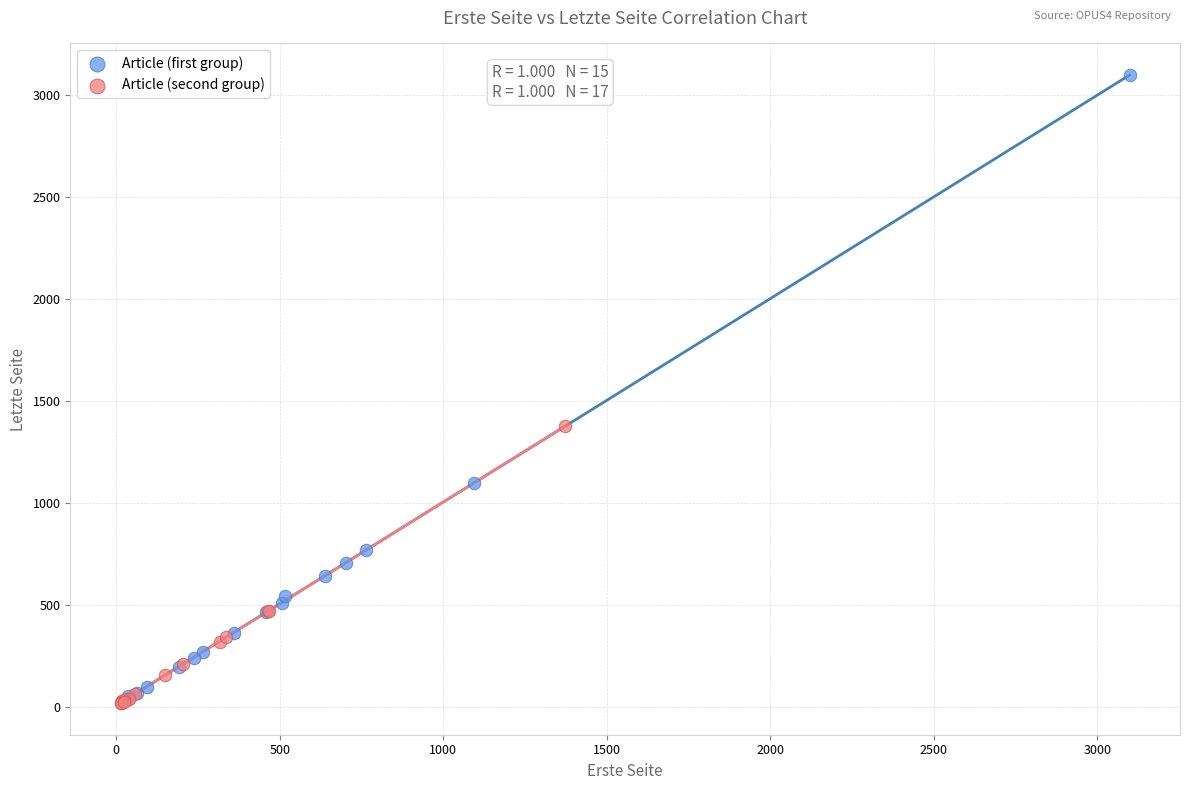

Which series contains the lowest Y value?

Article (second group)